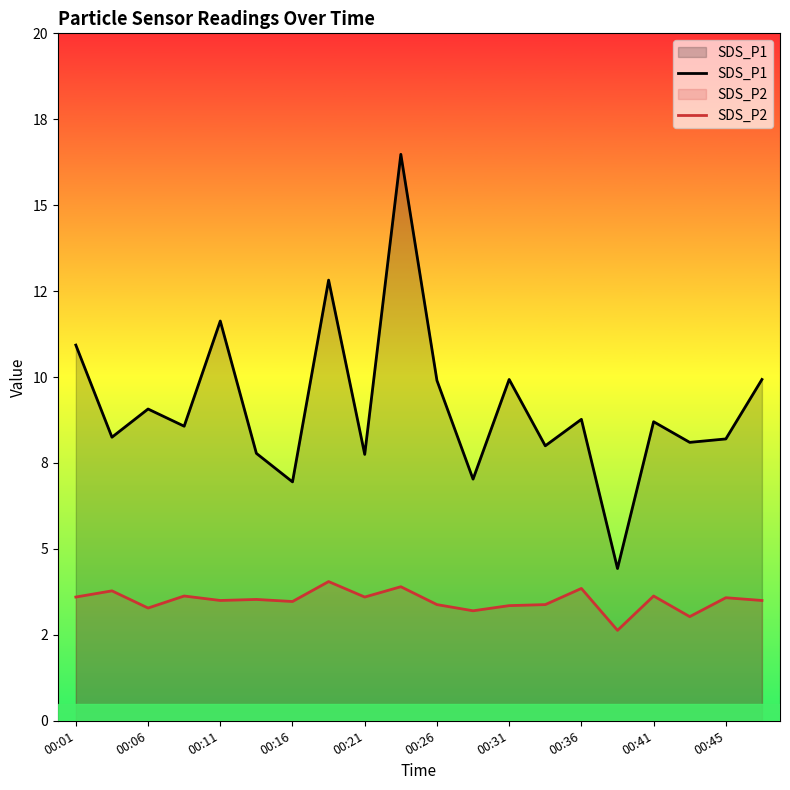

True or false: SDS_P2 and SDS_P1 cross at least once.

False